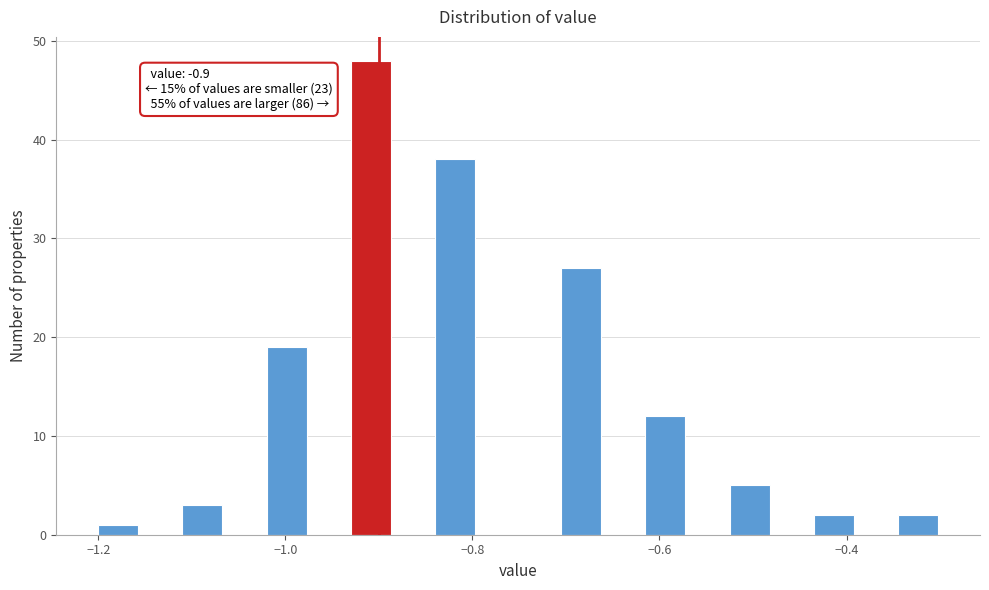

Around what value on the x-axis is the tallest bar? Give the approximate position of its centre, as read against the axis.

-0.90